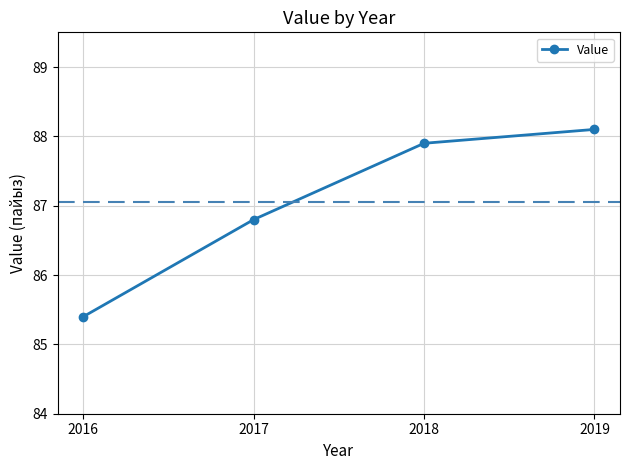

Count the number of values greater than 87.

2